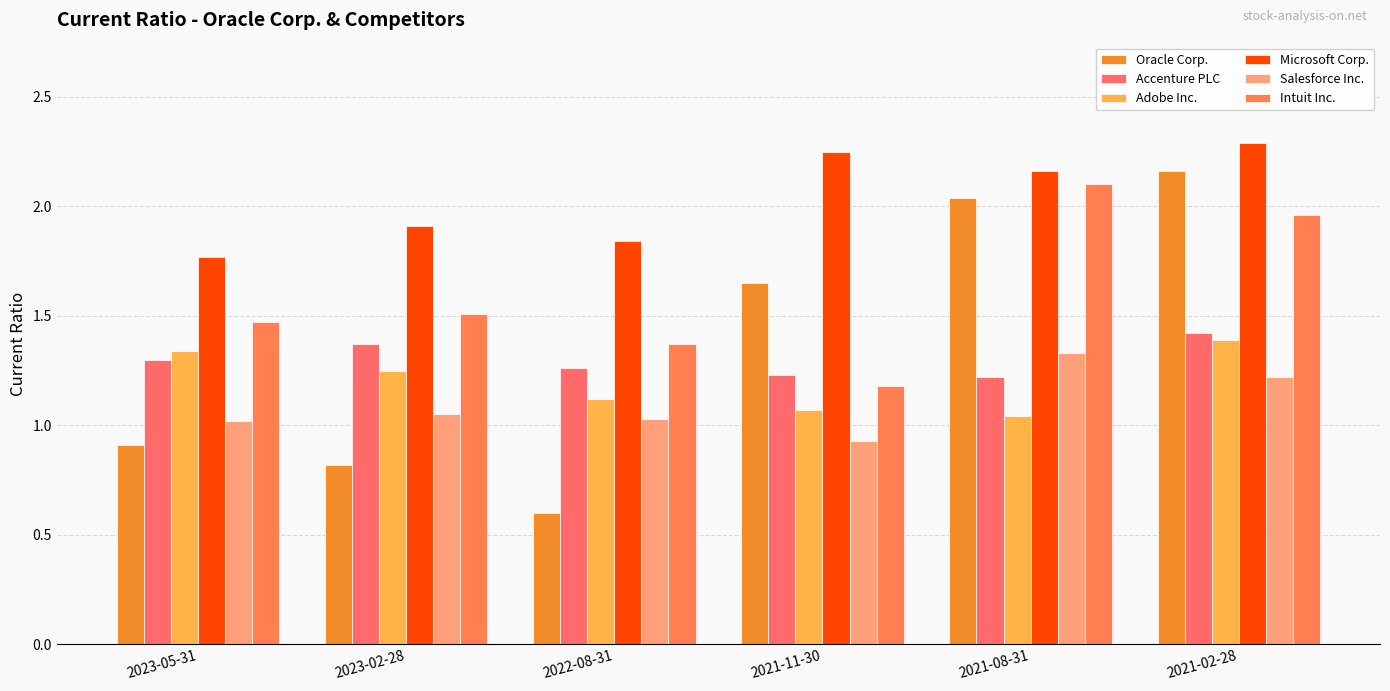

The Intuit Inc. series shows 1.2 at 2021-11-30. True or false?

True